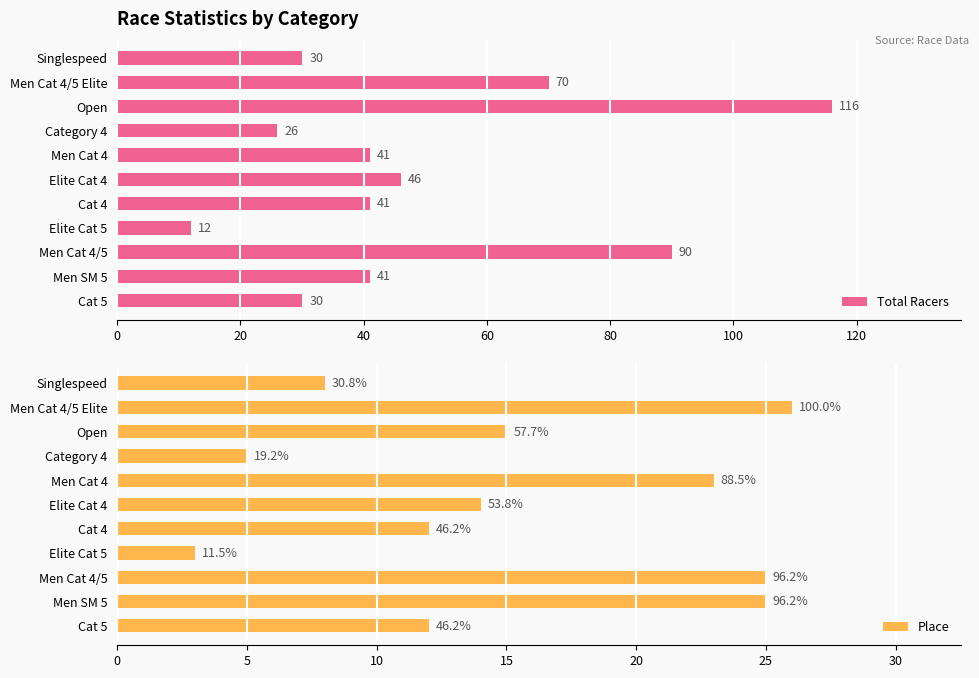

What is the lowest value of the Total Racers series?

12